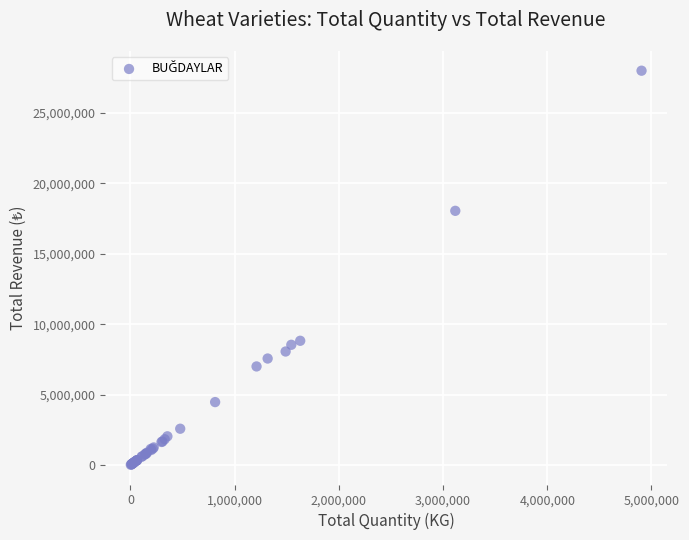

What Y value in the scatter plot is closest to 14010031?

18051219.5